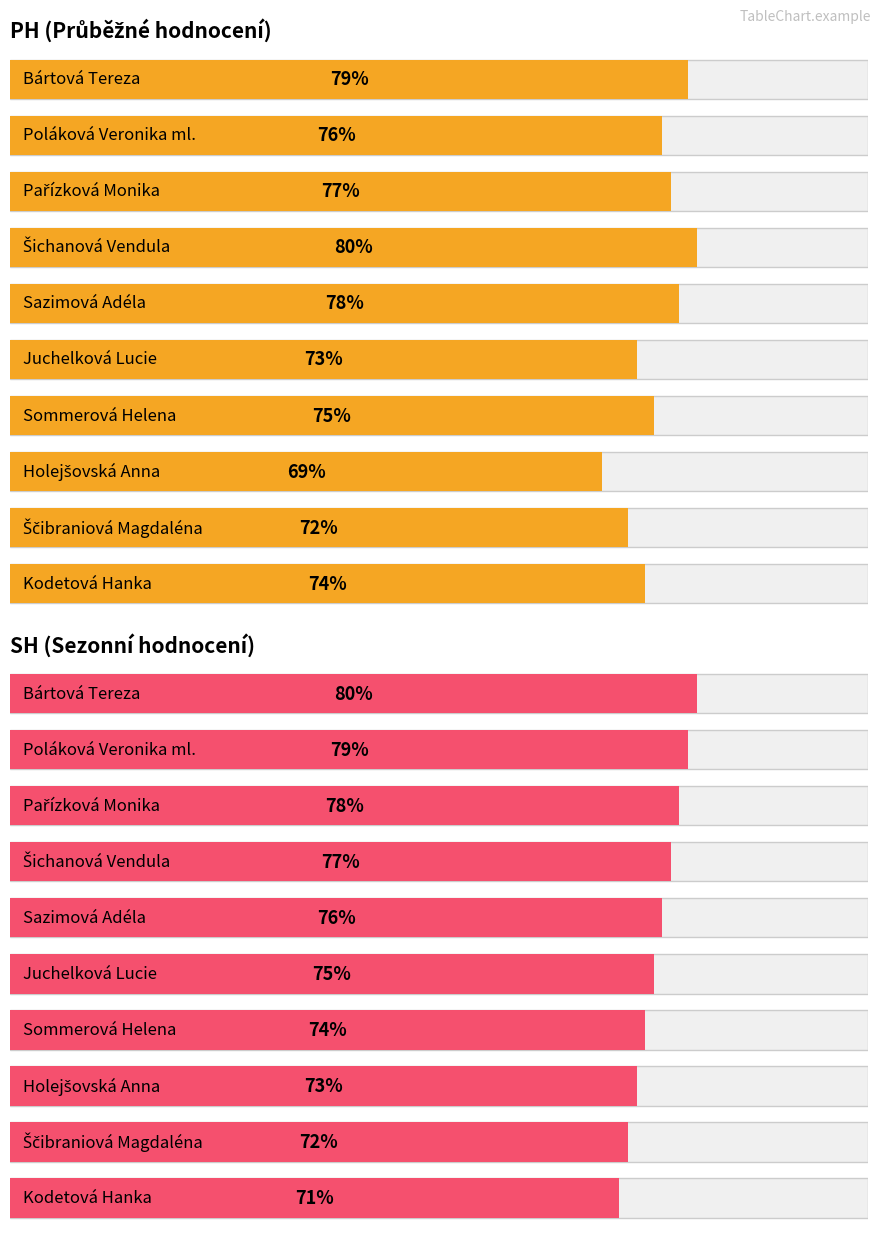

How many values in the PH series are below 76?

5